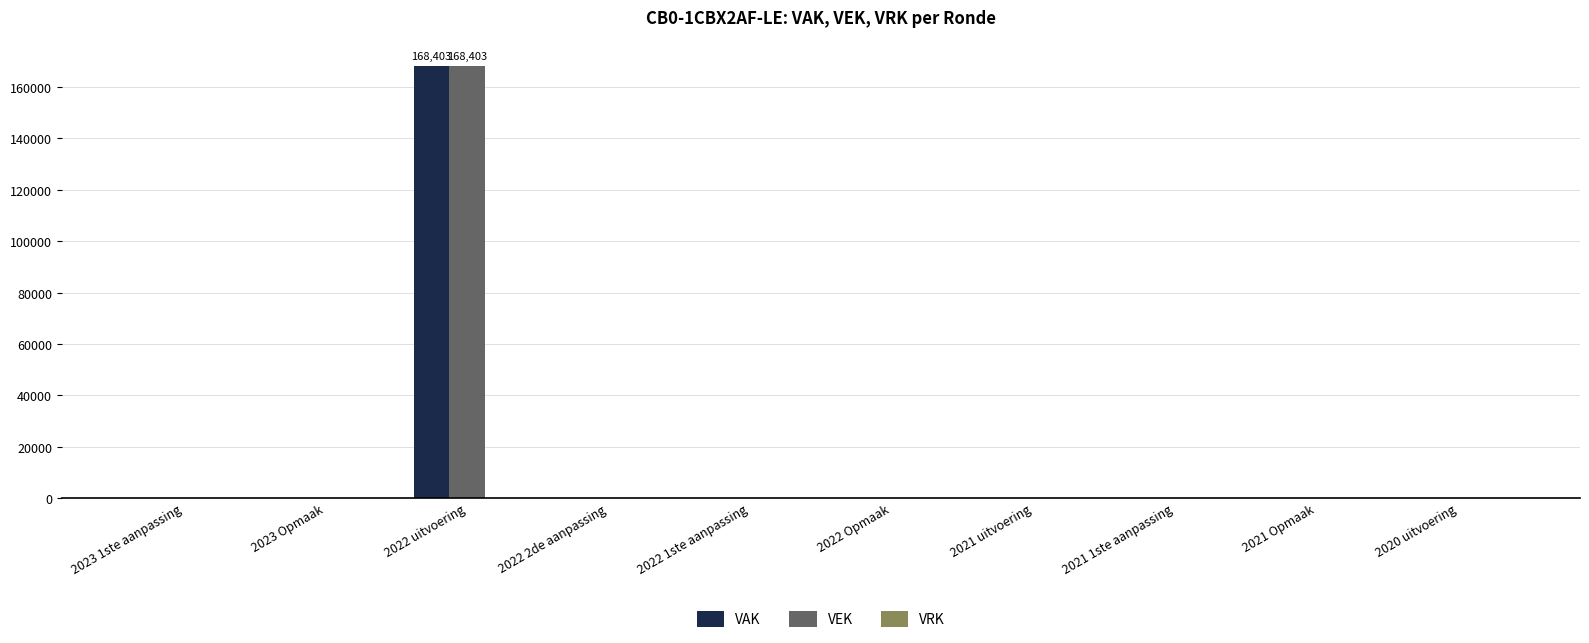

What is the sum of all VEK values?

168403